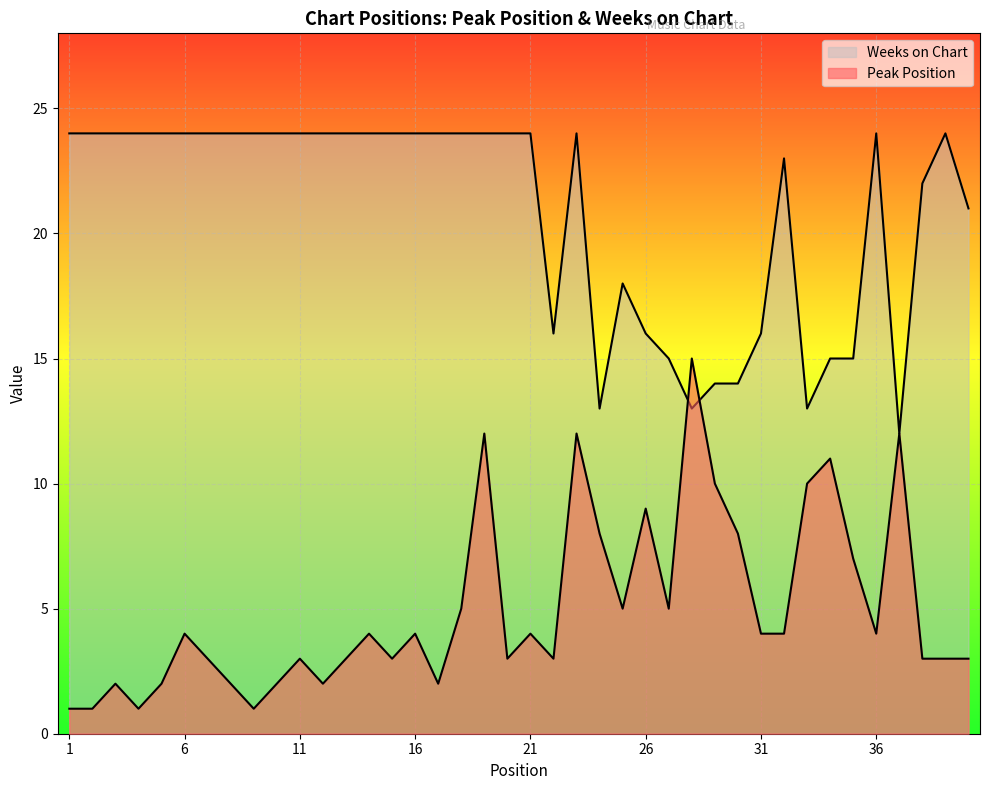

How many data points does each series have?

40